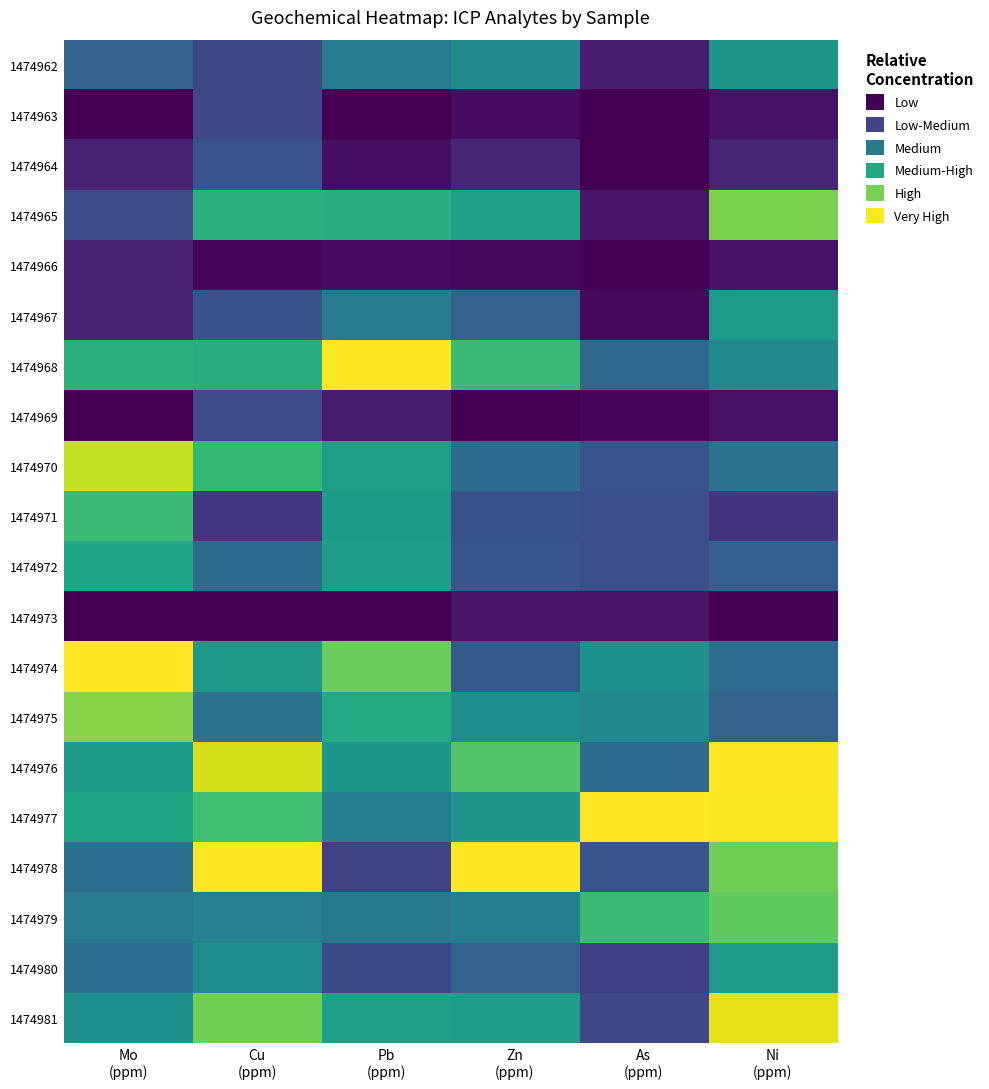

Reading left to right, what are all the values shown in this chart?

1474962: Mo
(ppm)=0.3	Cu
(ppm)=0.2	Pb
(ppm)=0.4	Zn
(ppm)=0.5	As
(ppm)=0.1	Ni
(ppm)=0.5
1474963: Mo
(ppm)=0.0	Cu
(ppm)=0.2	Pb
(ppm)=0.0	Zn
(ppm)=0.0	As
(ppm)=0.0	Ni
(ppm)=0.0
1474964: Mo
(ppm)=0.1	Cu
(ppm)=0.3	Pb
(ppm)=0.0	Zn
(ppm)=0.1	As
(ppm)=0.0	Ni
(ppm)=0.1
1474965: Mo
(ppm)=0.2	Cu
(ppm)=0.6	Pb
(ppm)=0.6	Zn
(ppm)=0.6	As
(ppm)=0.1	Ni
(ppm)=0.8
1474966: Mo
(ppm)=0.1	Cu
(ppm)=0.0	Pb
(ppm)=0.0	Zn
(ppm)=0.0	As
(ppm)=0.0	Ni
(ppm)=0.0
1474967: Mo
(ppm)=0.1	Cu
(ppm)=0.3	Pb
(ppm)=0.4	Zn
(ppm)=0.3	As
(ppm)=0.0	Ni
(ppm)=0.6
1474968: Mo
(ppm)=0.6	Cu
(ppm)=0.6	Pb
(ppm)=1.0	Zn
(ppm)=0.7	As
(ppm)=0.3	Ni
(ppm)=0.5
1474969: Mo
(ppm)=0.0	Cu
(ppm)=0.2	Pb
(ppm)=0.1	Zn
(ppm)=0.0	As
(ppm)=0.0	Ni
(ppm)=0.0
1474970: Mo
(ppm)=0.9	Cu
(ppm)=0.7	Pb
(ppm)=0.6	Zn
(ppm)=0.4	As
(ppm)=0.3	Ni
(ppm)=0.4
1474971: Mo
(ppm)=0.7	Cu
(ppm)=0.2	Pb
(ppm)=0.5	Zn
(ppm)=0.2	As
(ppm)=0.2	Ni
(ppm)=0.1
1474972: Mo
(ppm)=0.6	Cu
(ppm)=0.4	Pb
(ppm)=0.6	Zn
(ppm)=0.3	As
(ppm)=0.2	Ni
(ppm)=0.3
1474973: Mo
(ppm)=0.0	Cu
(ppm)=0.0	Pb
(ppm)=0.0	Zn
(ppm)=0.1	As
(ppm)=0.1	Ni
(ppm)=0.0
1474974: Mo
(ppm)=1.0	Cu
(ppm)=0.5	Pb
(ppm)=0.8	Zn
(ppm)=0.3	As
(ppm)=0.5	Ni
(ppm)=0.4
1474975: Mo
(ppm)=0.8	Cu
(ppm)=0.4	Pb
(ppm)=0.6	Zn
(ppm)=0.5	As
(ppm)=0.5	Ni
(ppm)=0.3
1474976: Mo
(ppm)=0.5	Cu
(ppm)=0.9	Pb
(ppm)=0.5	Zn
(ppm)=0.7	As
(ppm)=0.4	Ni
(ppm)=1.0
1474977: Mo
(ppm)=0.6	Cu
(ppm)=0.7	Pb
(ppm)=0.4	Zn
(ppm)=0.5	As
(ppm)=1.0	Ni
(ppm)=1.0
1474978: Mo
(ppm)=0.4	Cu
(ppm)=1.0	Pb
(ppm)=0.2	Zn
(ppm)=1.0	As
(ppm)=0.3	Ni
(ppm)=0.8
1474979: Mo
(ppm)=0.4	Cu
(ppm)=0.4	Pb
(ppm)=0.4	Zn
(ppm)=0.4	As
(ppm)=0.7	Ni
(ppm)=0.8
1474980: Mo
(ppm)=0.4	Cu
(ppm)=0.5	Pb
(ppm)=0.2	Zn
(ppm)=0.3	As
(ppm)=0.2	Ni
(ppm)=0.6
1474981: Mo
(ppm)=0.5	Cu
(ppm)=0.8	Pb
(ppm)=0.6	Zn
(ppm)=0.6	As
(ppm)=0.2	Ni
(ppm)=1.0